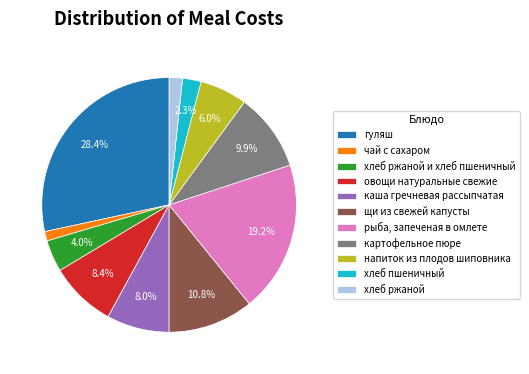

What is the largest slice in the pie chart?

гуляш